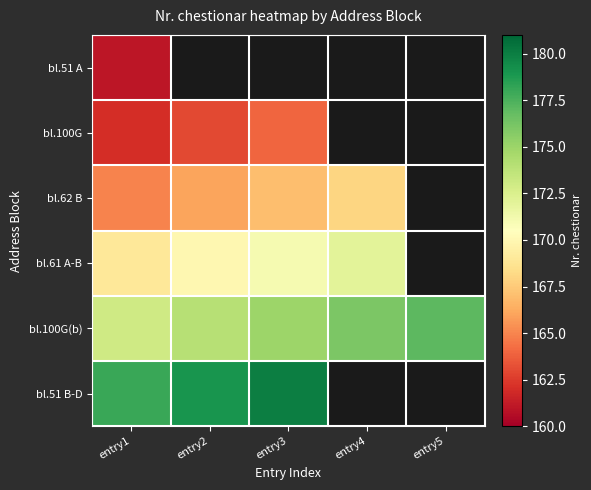

What is the sum of the bl.62 B values at entry1 and entry4?

333.0